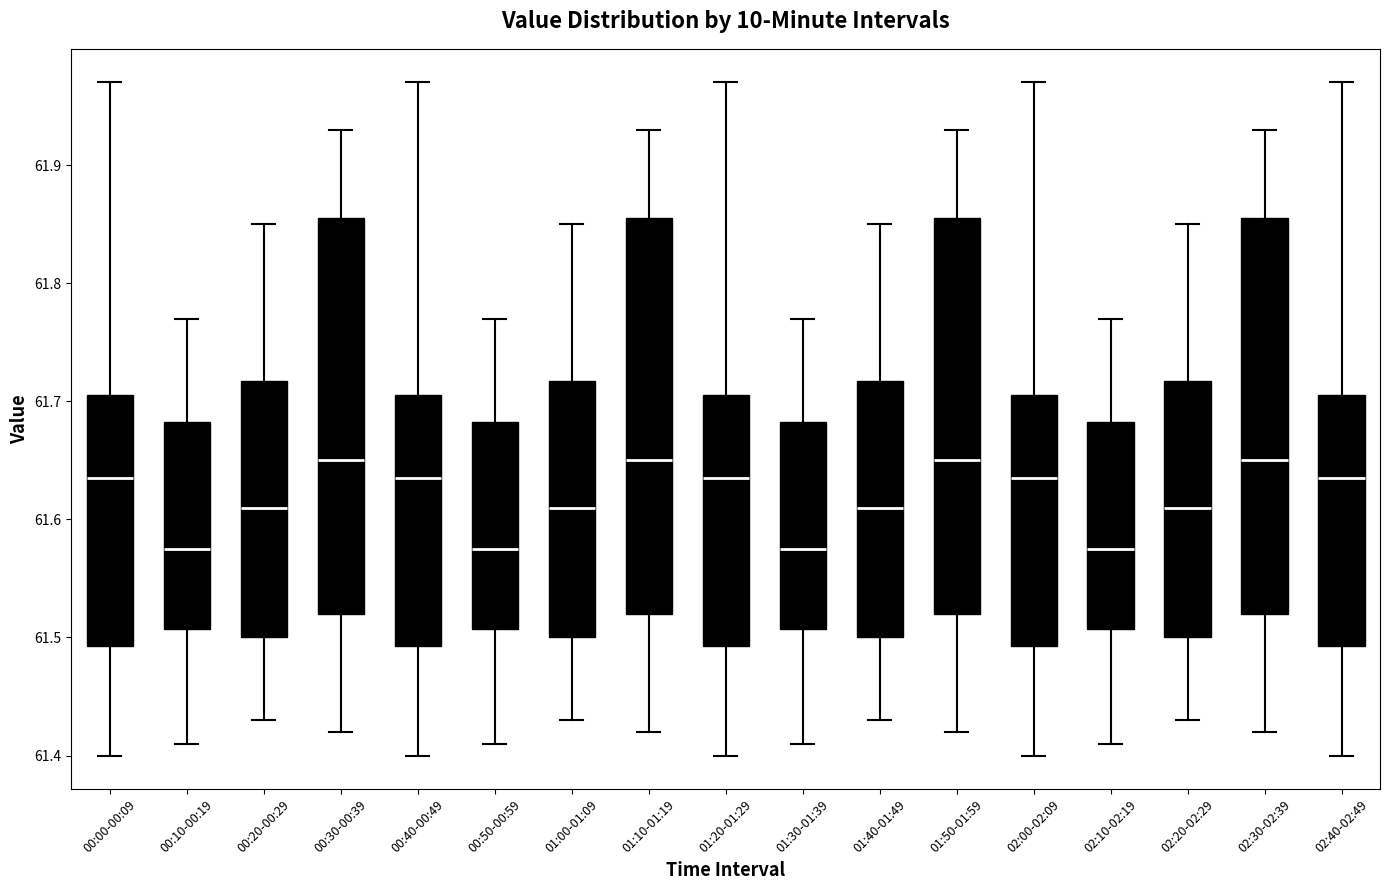

Reading left to right, read every box against the y-axis: the position of its median line, the range the box covers, and the ends of its whiskers. The values are not printed on the chart, so give them approximately, as read against the axis.

00:00-00:09: median 61.64, box 61.49 to 61.71, whiskers 61.40 to 61.97
00:10-00:19: median 61.58, box 61.51 to 61.68, whiskers 61.41 to 61.77
00:20-00:29: median 61.61, box 61.50 to 61.72, whiskers 61.43 to 61.85
00:30-00:39: median 61.65, box 61.52 to 61.86, whiskers 61.42 to 61.93
00:40-00:49: median 61.64, box 61.49 to 61.71, whiskers 61.40 to 61.97
00:50-00:59: median 61.58, box 61.51 to 61.68, whiskers 61.41 to 61.77
01:00-01:09: median 61.61, box 61.50 to 61.72, whiskers 61.43 to 61.85
01:10-01:19: median 61.65, box 61.52 to 61.86, whiskers 61.42 to 61.93
01:20-01:29: median 61.64, box 61.49 to 61.71, whiskers 61.40 to 61.97
01:30-01:39: median 61.58, box 61.51 to 61.68, whiskers 61.41 to 61.77
01:40-01:49: median 61.61, box 61.50 to 61.72, whiskers 61.43 to 61.85
01:50-01:59: median 61.65, box 61.52 to 61.86, whiskers 61.42 to 61.93
02:00-02:09: median 61.64, box 61.49 to 61.71, whiskers 61.40 to 61.97
02:10-02:19: median 61.58, box 61.51 to 61.68, whiskers 61.41 to 61.77
02:20-02:29: median 61.61, box 61.50 to 61.72, whiskers 61.43 to 61.85
02:30-02:39: median 61.65, box 61.52 to 61.86, whiskers 61.42 to 61.93
02:40-02:49: median 61.64, box 61.49 to 61.71, whiskers 61.40 to 61.97